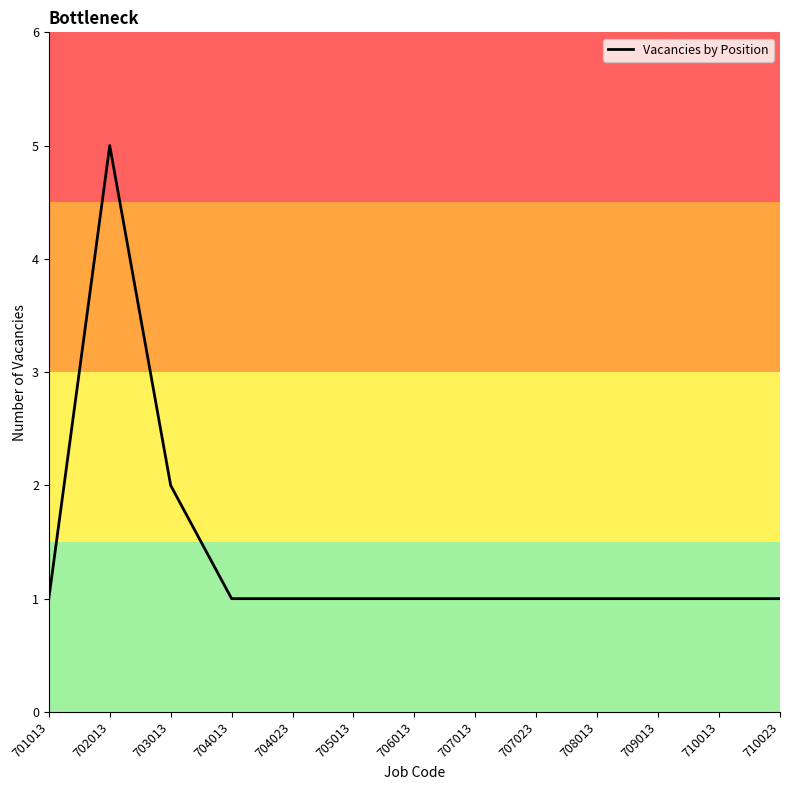

What is the greatest value displayed?

5